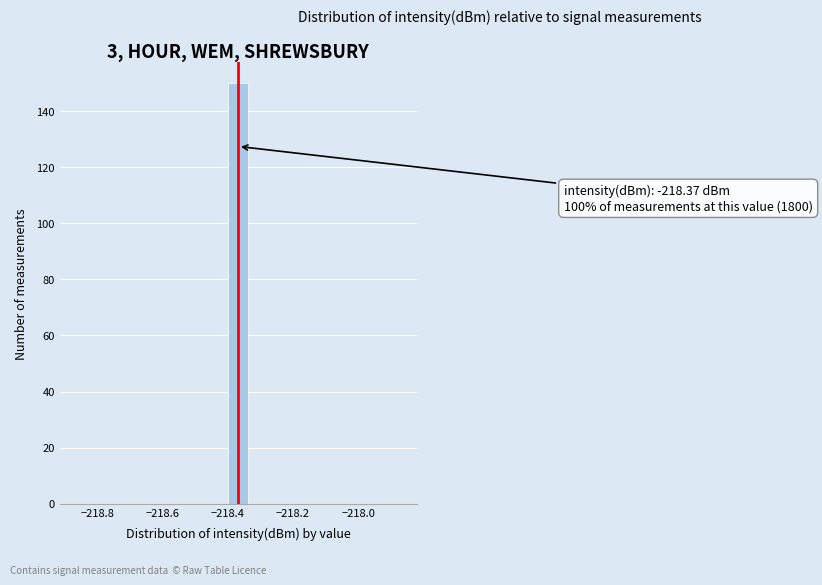

Around what value on the x-axis is the tallest bar? Give the approximate position of its centre, as read against the axis.

-218.36